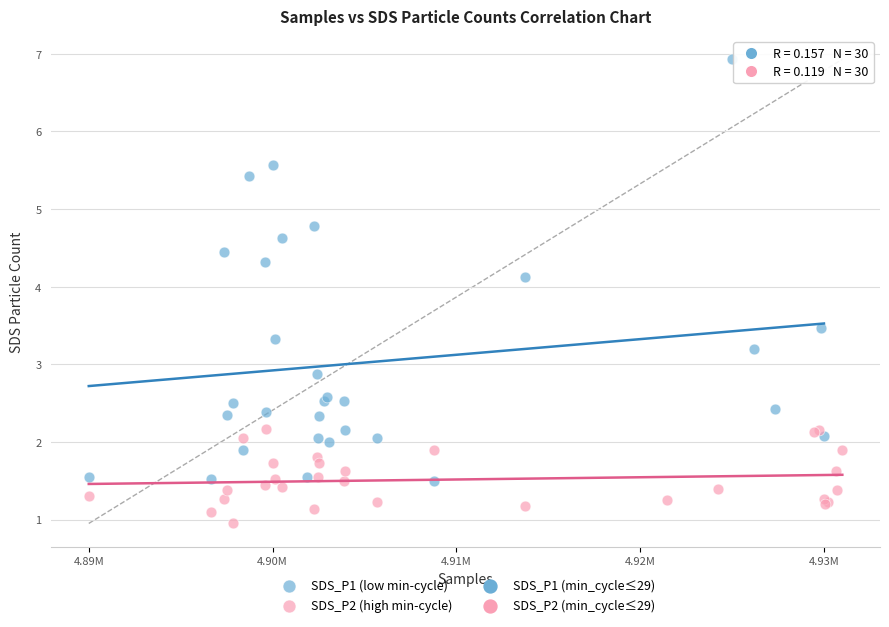

Which series reaches the maximum Y coordinate?

SDS_P1 (low min-cycle)